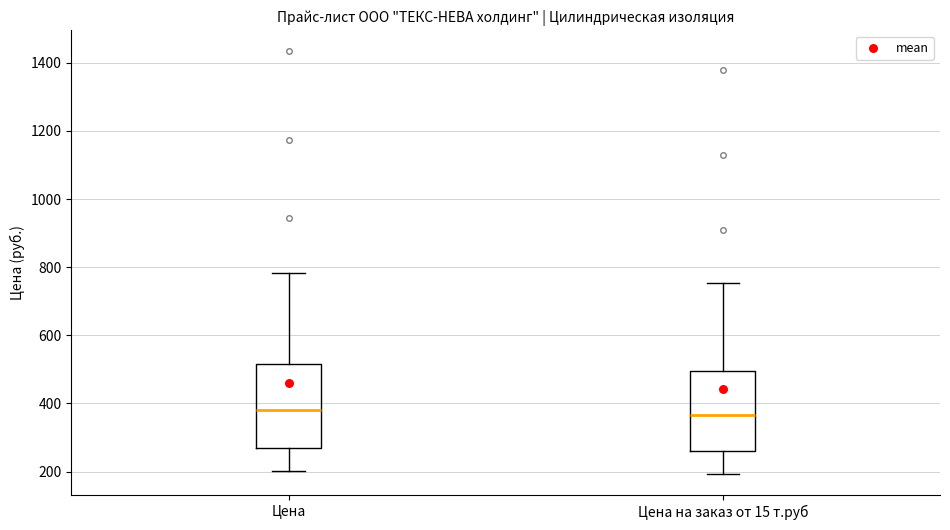

Reading left to right, read every box against the y-axis: the position of its median line, the range the box covers, and the ends of its whiskers. The values are not printed on the chart, so give them approximately, as read against the axis.

Цена: median 380, box 260 to 520, whiskers 200 to 780
Цена на заказ от 15 т.руб: median 360, box 260 to 500, whiskers 200 to 760